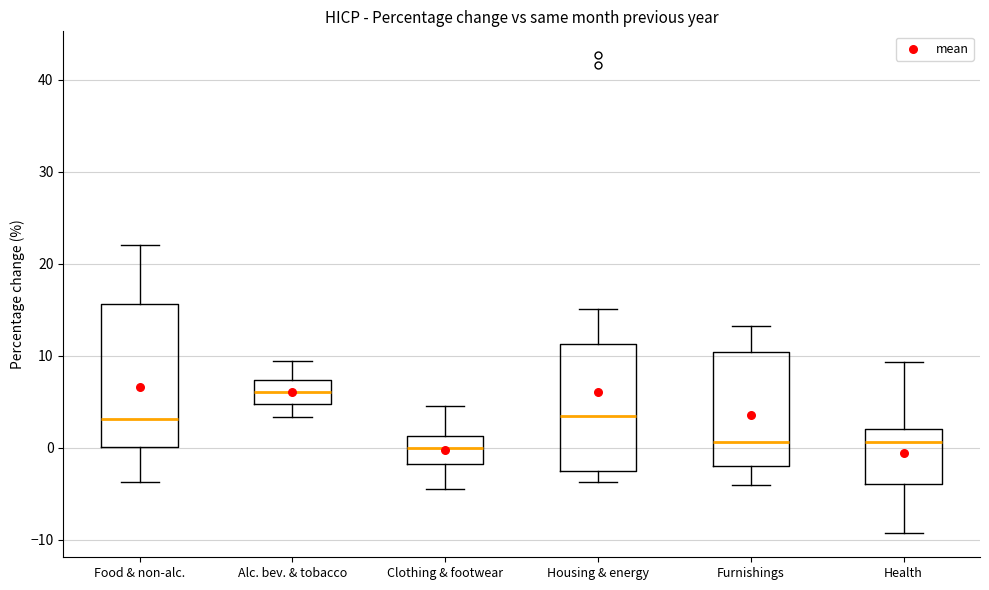

Where is the lower edge of the box for Food & non-alc. on the y-axis? The values are not printed on the chart, so give them approximately, as read against the axis.

0